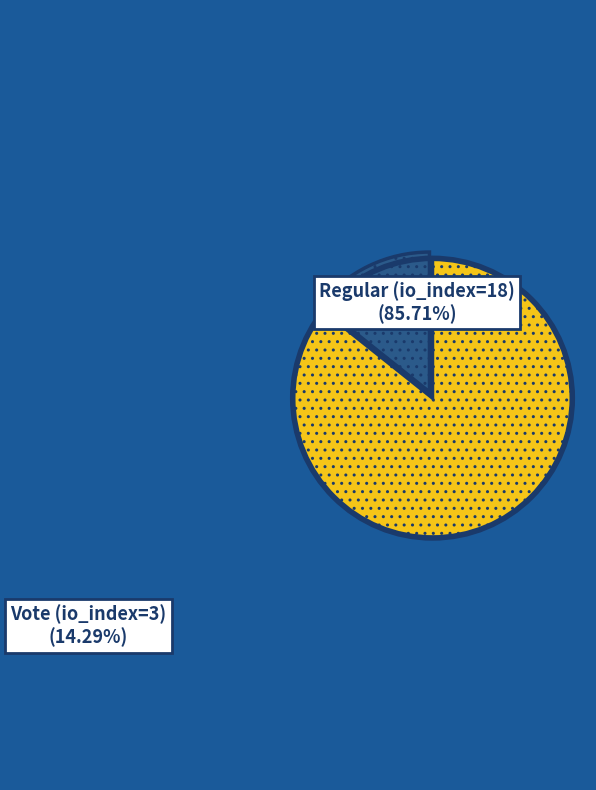

Does any single category account for the majority?

Yes